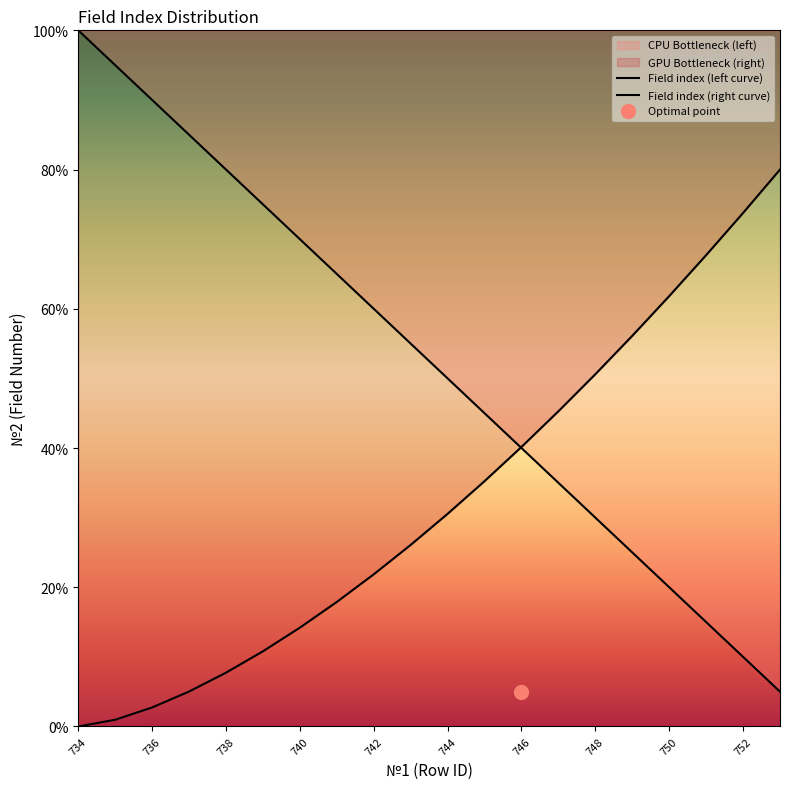

What is the maximum value for Field index (right curve)?

80.0